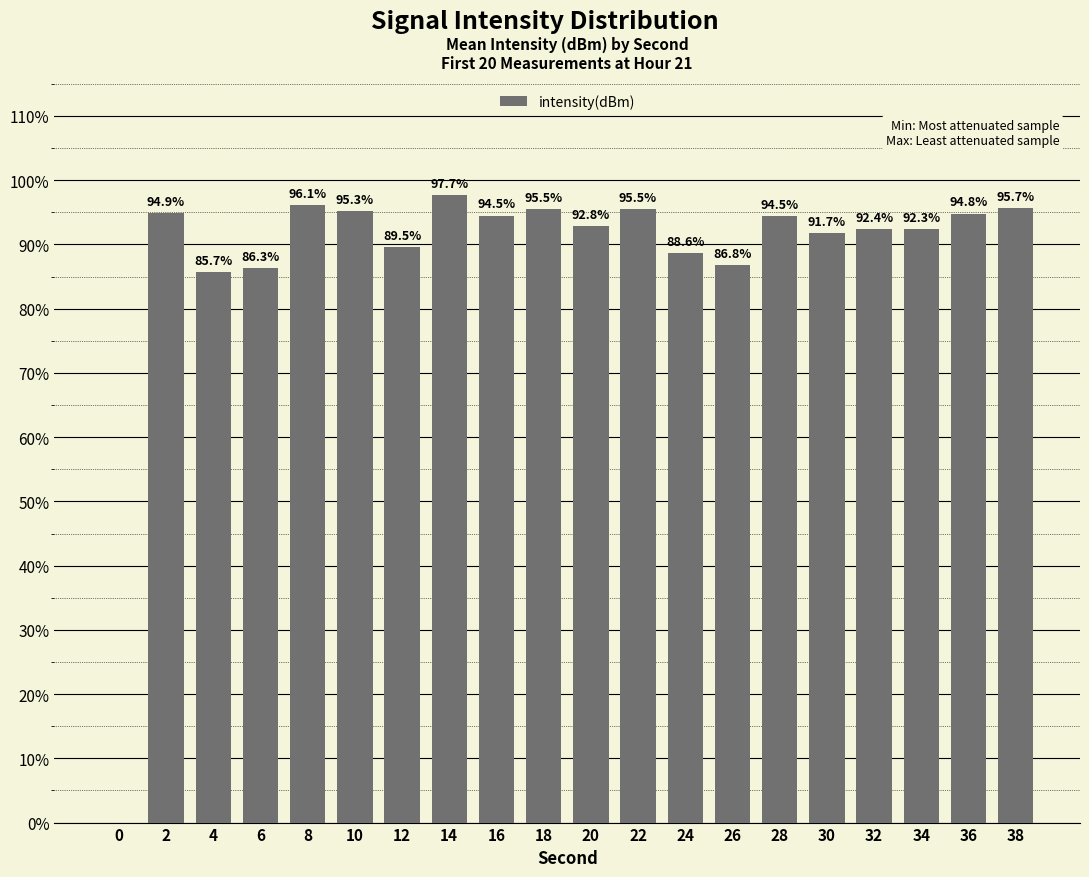

What is the maximum value shown in the chart?

97.7